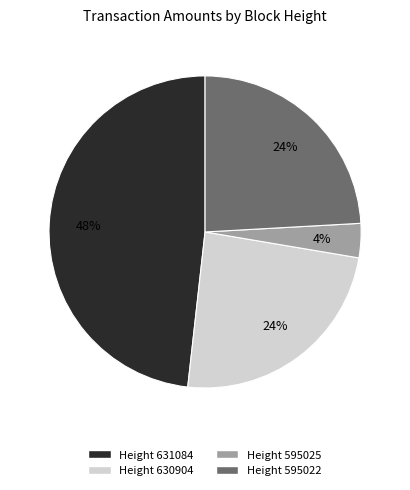

Is the sum of Height 631084 and Height 595022 greater than half?

Yes